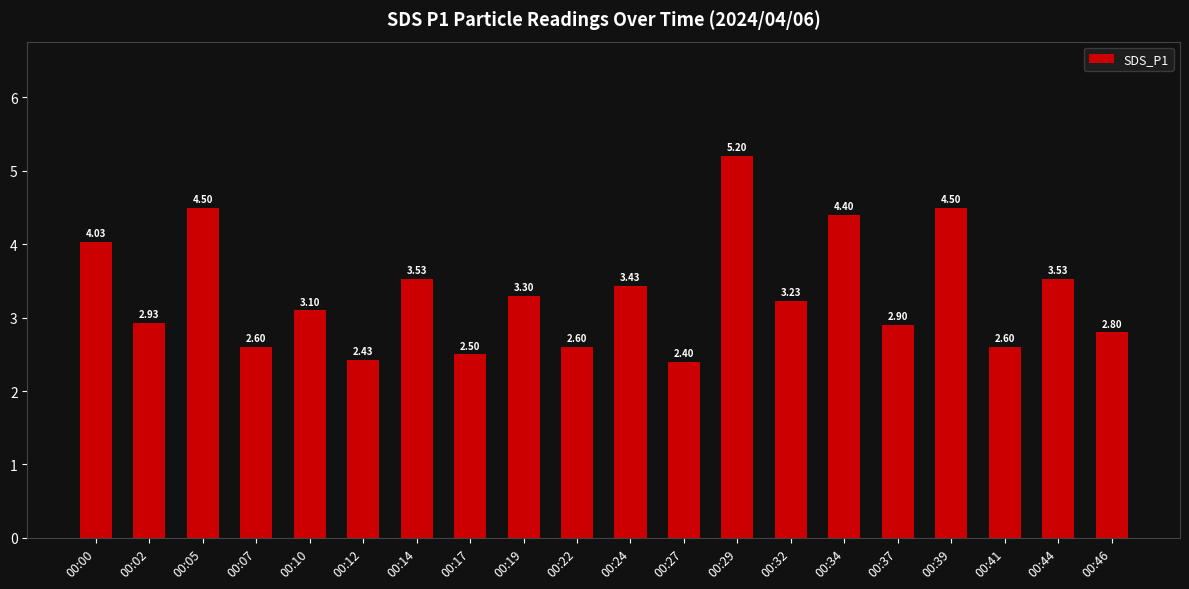

Which label corresponds to the smallest value in the chart?

00:27